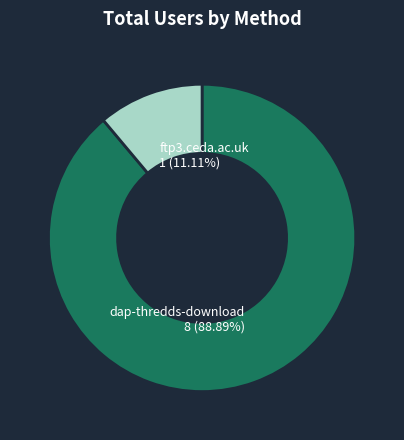

To the nearest percent, what portion does ftp3.ceda.ac.uk represent?

11%